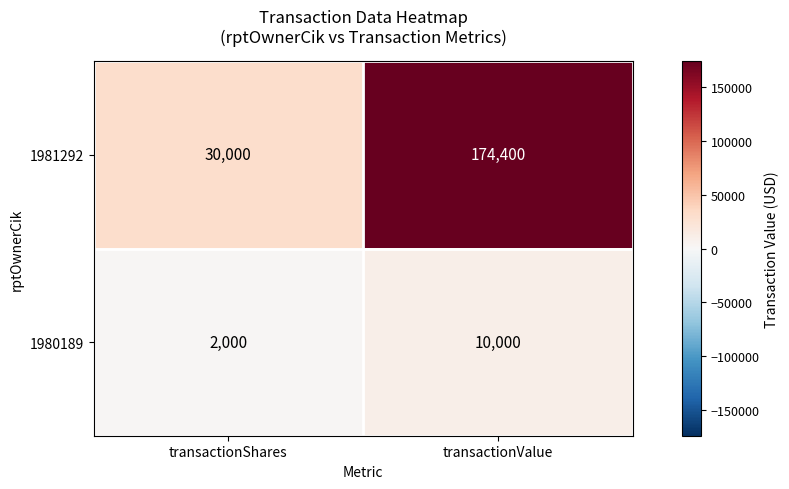

Which series has the widest spread of values?

1981292